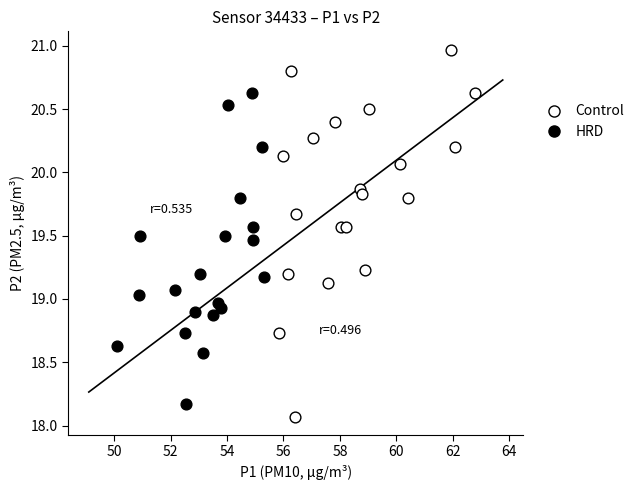

What are all the series names shown in the legend?

Control, HRD